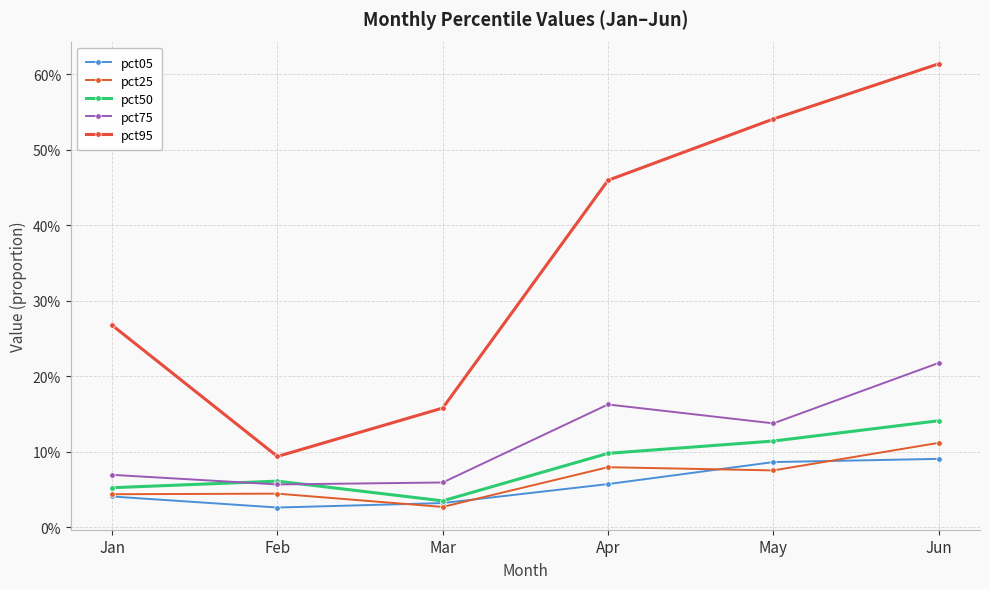

Which category has the lowest value in the pct05 series?

Feb